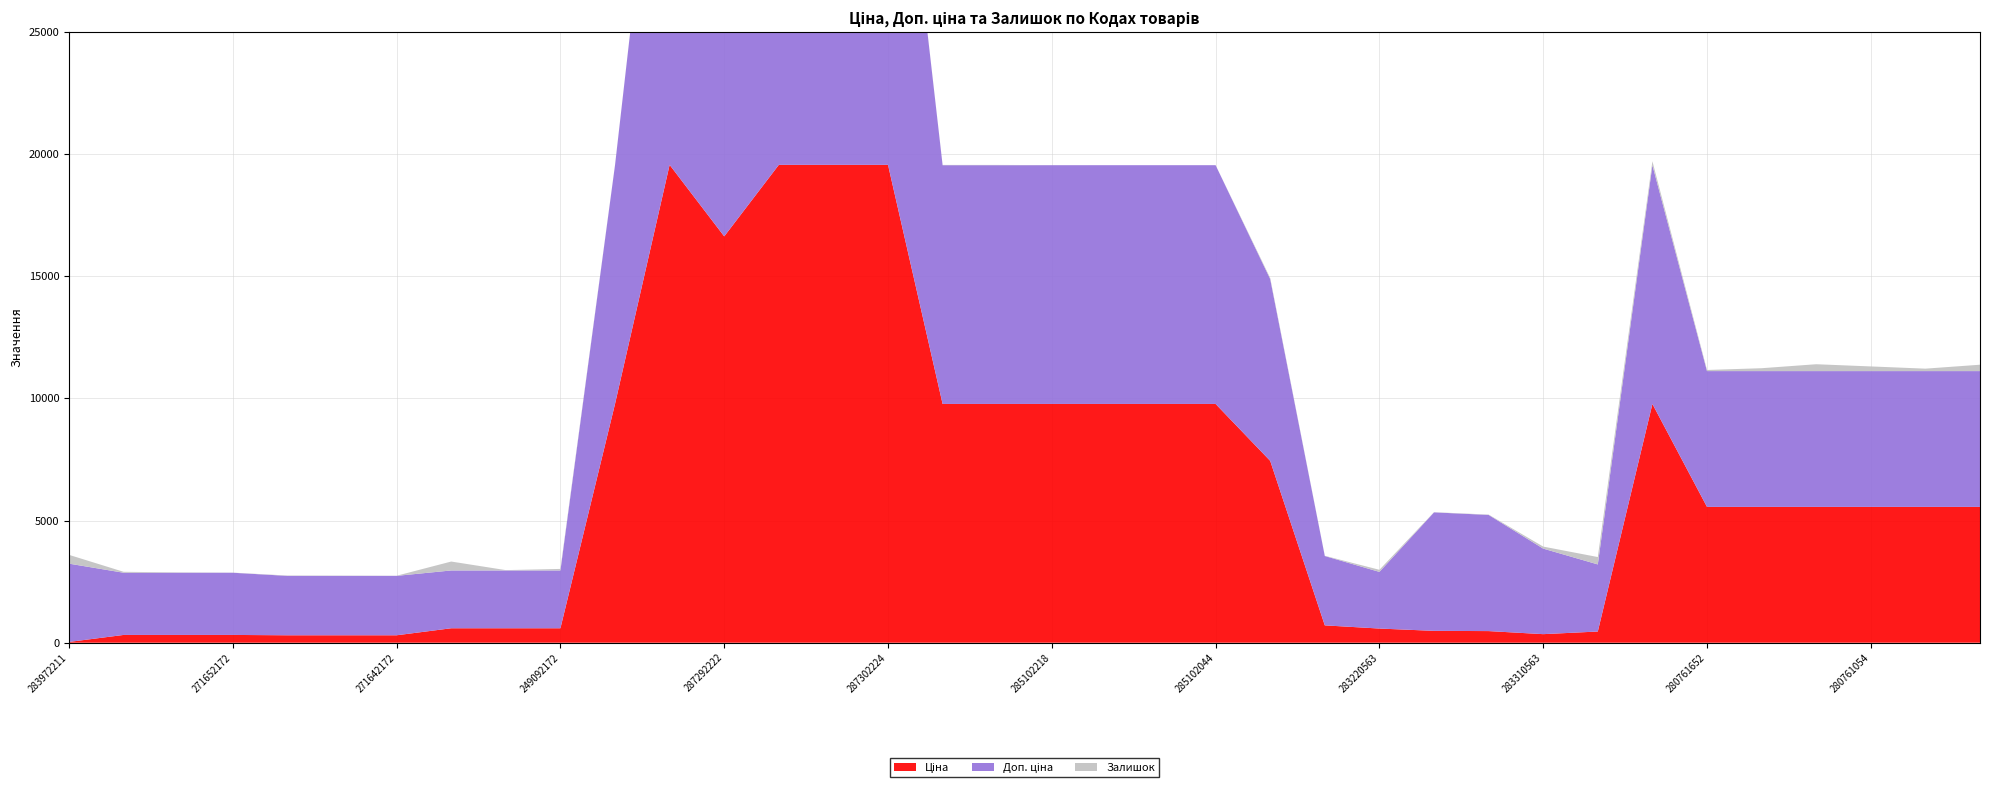

Reading right to left, list all the values displayed in this chart.

Ціна: 280761857=5560.3	280762039=5560.3	280761054=5560.3	280761056=5560.3	280761644=5560.3	280761652=5560.3	272992170=9775.5	281720563=457.9	283310563=350.2	283340563=475.7	283370563=485.1	283220563=579.8	283280563=710.0	284392211=7444.6	285102044=9775.5	285102120=9775.5	285102216=9775.5	285102218=9775.5	285102219=9775.5	285102221=9775.5	287302224=19564.9	287302225=19564.9	287302226=19564.9	287292222=16636.8	287302223=19564.9	285101569=9775.5	249092172=591.6	249092173=591.6	249092174=591.6	271642172=304.1	271642173=304.1	271642174=304.1	271652172=318.3	271652173=318.3	271652174=318.3	283972211=32.0
Доп. ціна: 280761857=5560.3	280762039=5560.3	280761054=5560.3	280761056=5560.3	280761644=5560.3	280761652=5560.3	272992170=9775.5	281720563=2747.5	283310563=3502.5	283340563=4756.7	283370563=4851.4	283220563=2319.2	283280563=2839.8	284392211=7444.6	285102044=9775.5	285102120=9775.5	285102216=9775.5	285102218=9775.5	285102219=9775.5	285102221=9775.5	287302224=19564.9	287302225=19564.9	287302226=19564.9	287292222=16636.8	287302223=19564.9	285101569=9775.5	249092172=2366.5	249092173=2366.5	249092174=2366.5	271642172=2432.8	271642173=2432.8	271642174=2432.8	271652172=2546.4	271652173=2546.4	271652174=2546.4	283972211=3205.0
Залишок: 280761857=261.0	280762039=100.0	280761054=191.0	280761056=281.0	280761644=118.0	280761652=46.0	272992170=161.0	281720563=302.0	283310563=83.0	283340563=14.0	283370563=8.0	283220563=86.0	283280563=9.0	284392211=44.0	285102044=1.0	285102120=0.0	285102216=0.0	285102218=3.0	285102219=11.0	285102221=11.0	287302224=3.0	287302225=0.0	287302226=7.0	287292222=1.0	287302223=7.0	285101569=7.0	249092172=63.0	249092173=14.0	249092174=365.0	271642172=5.0	271642173=10.0	271642174=14.0	271652172=5.0	271652173=15.0	271652174=38.0	283972211=360.0